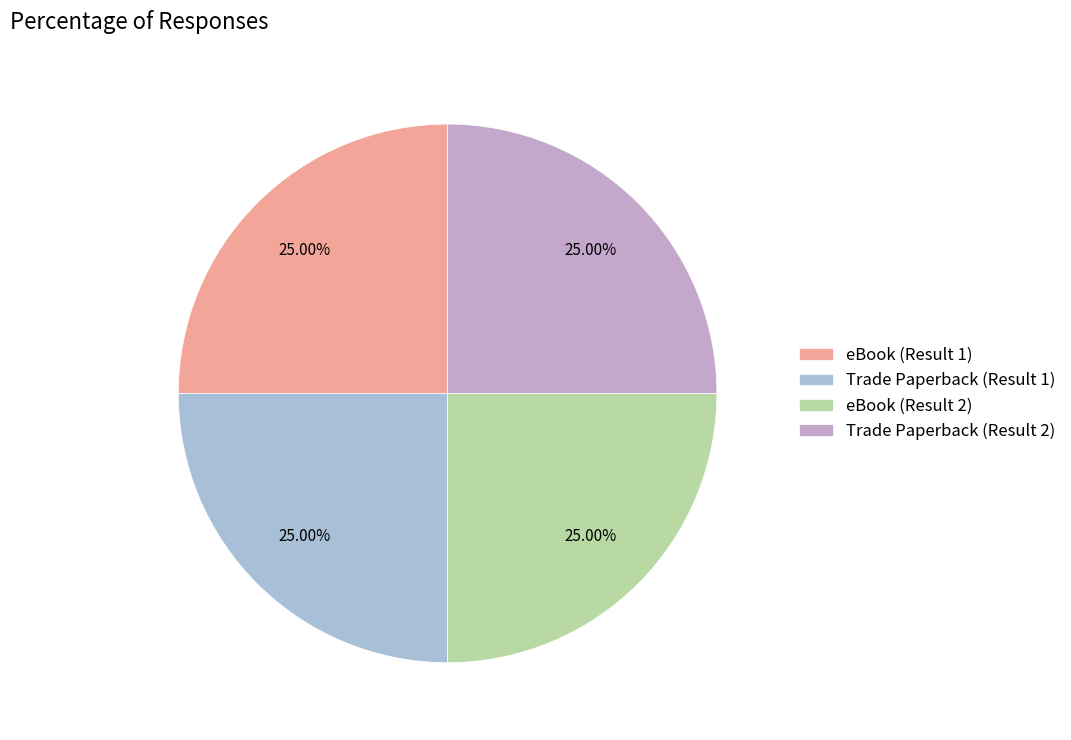

How many segments does this pie chart have?

4